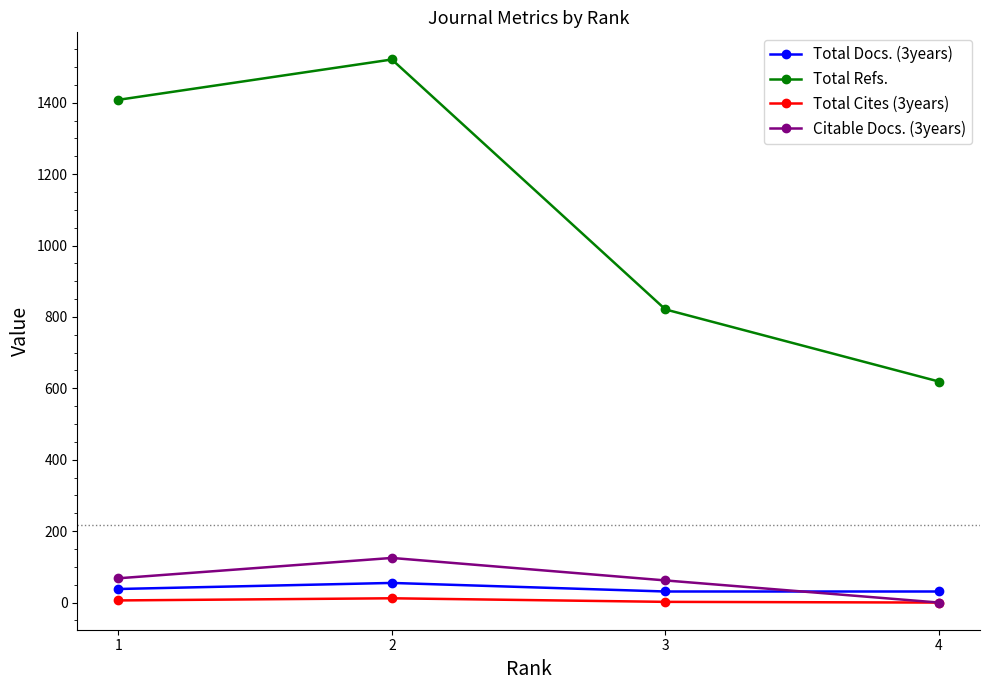

Is the value of Citable Docs. (3years) at 2 greater than the value of Total Docs. (3years) at 3?

Yes